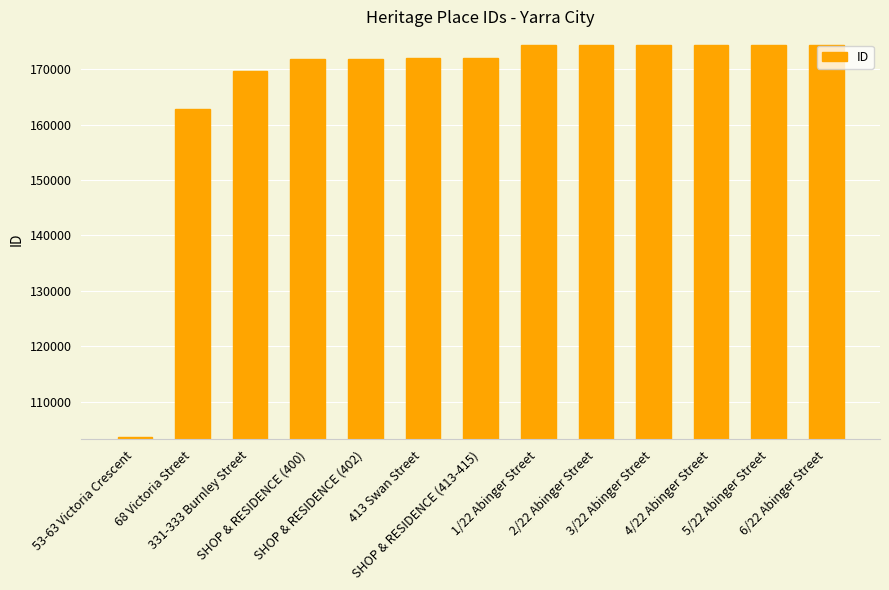

Read the value at 2/22 Abinger Street.

174448